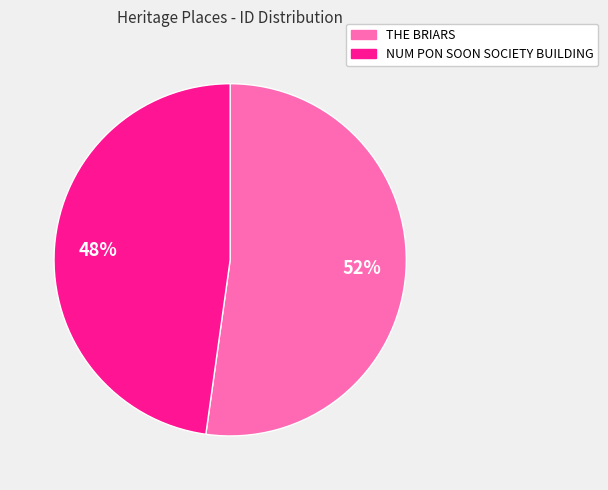

What is the smallest slice in the pie chart?

NUM PON SOON SOCIETY BUILDING